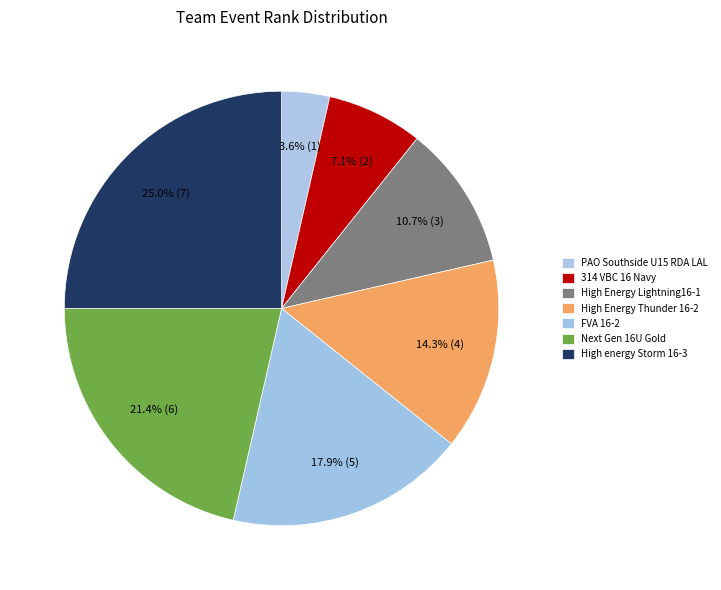

Rank the categories by value from lowest to highest.

PAO Southside U15 RDA LAL, 314 VBC 16 Navy, High Energy Lightning16-1, High Energy Thunder 16-2, FVA 16-2, Next Gen 16U Gold, High energy Storm 16-3